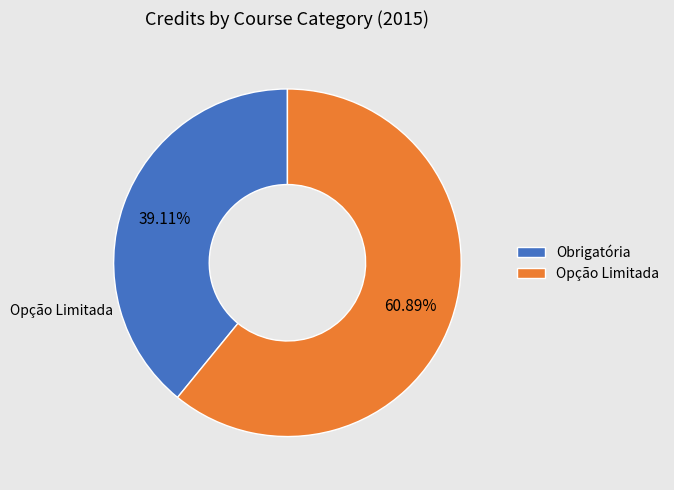

Do Obrigatória and Opção Limitada together represent more than half of the pie?

Yes